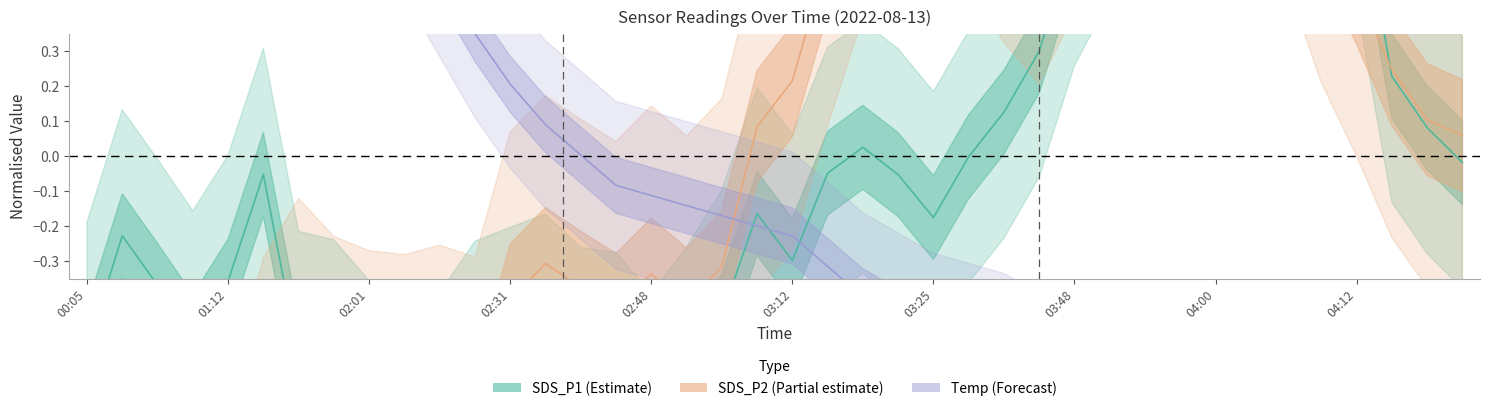

How many interior local peaks does the Temp (Forecast) series have?

1